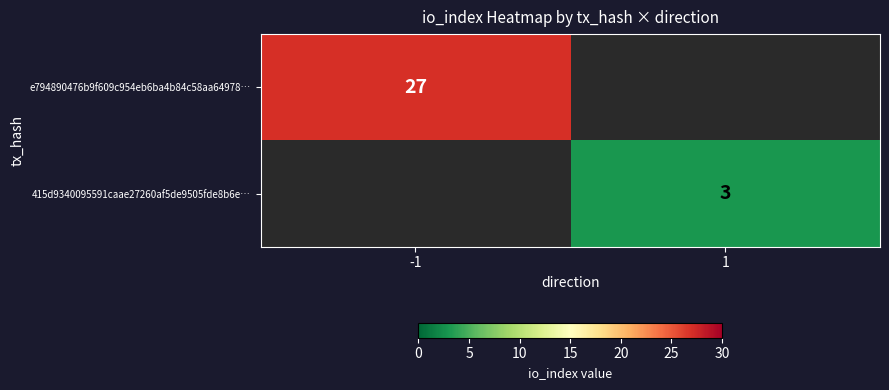

Is it true that e794890476b9f609c954eb6ba4b84c58aa64978… equals 6 at -1?

False